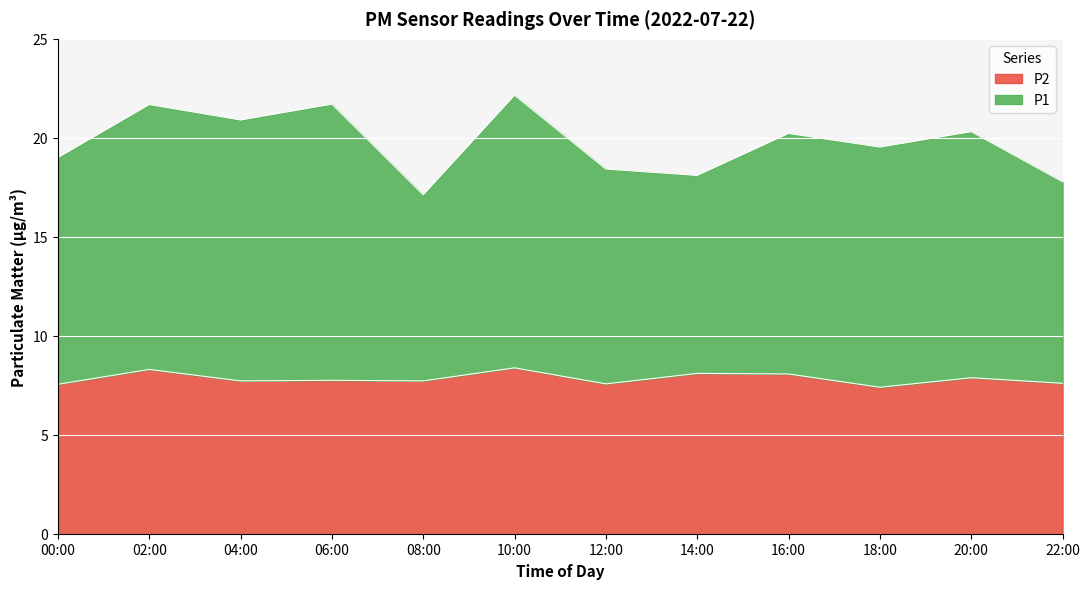

At how many categories does at least one series exceed 13?

12